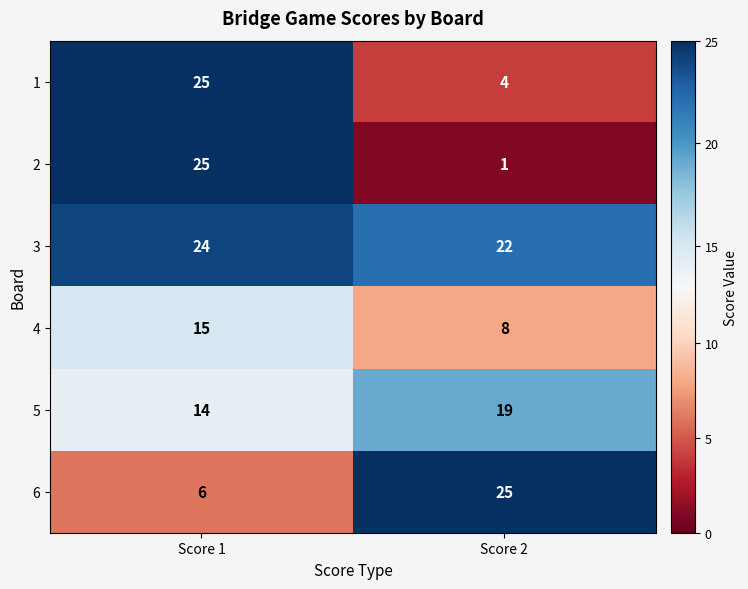

The value of 4 at Score 2 is 8. True or false?

True